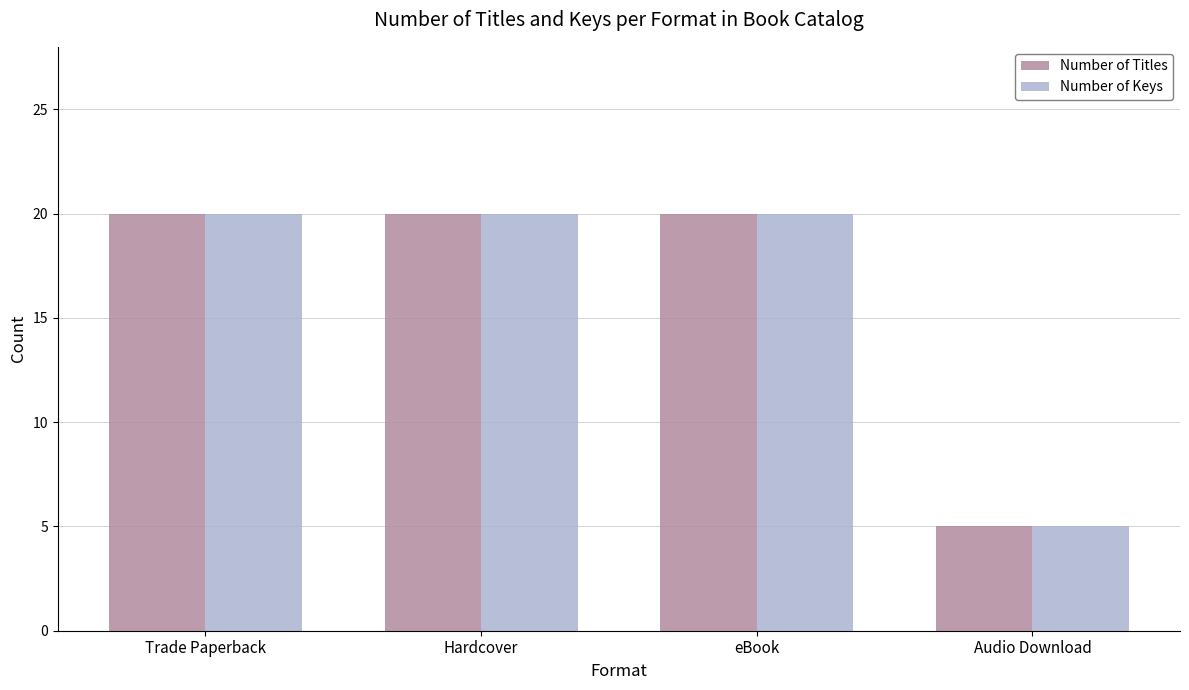

The Number of Keys series shows 7 at Hardcover. True or false?

False